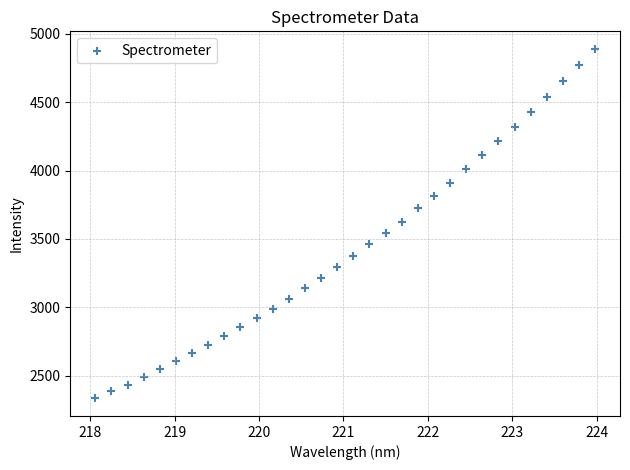

What is the range of Y values (max minus min)?

2558.0